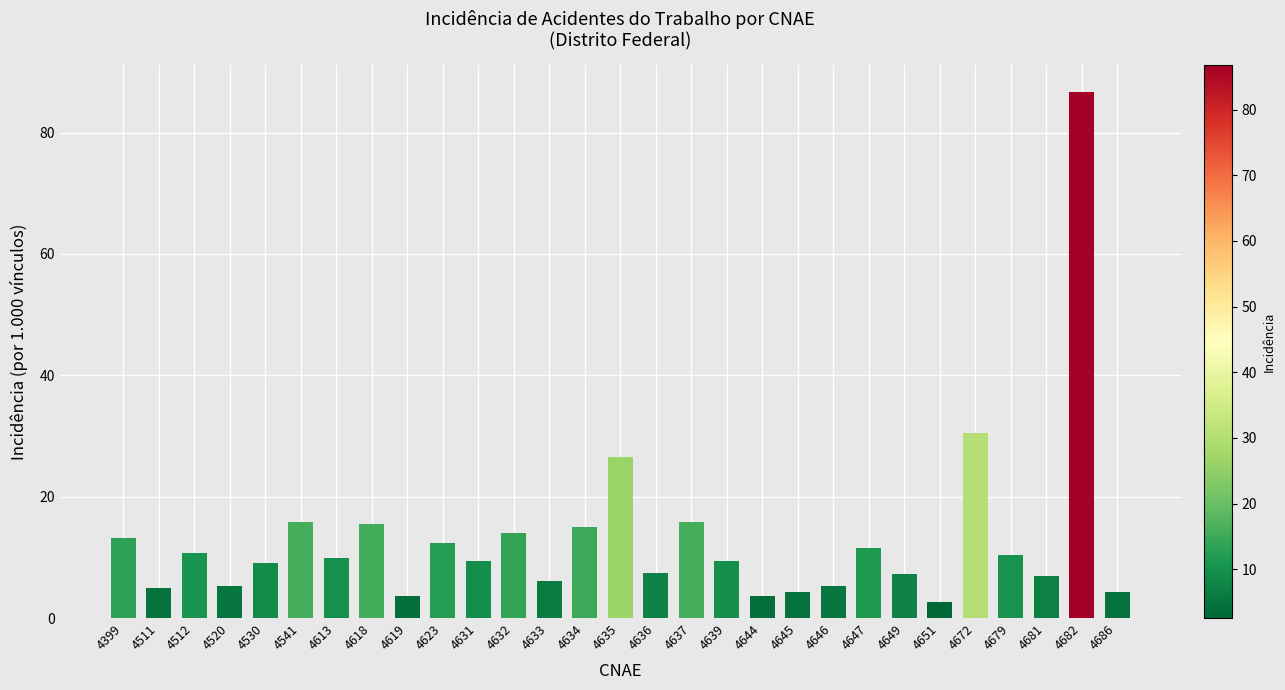

Read the value at 4634.

15.1